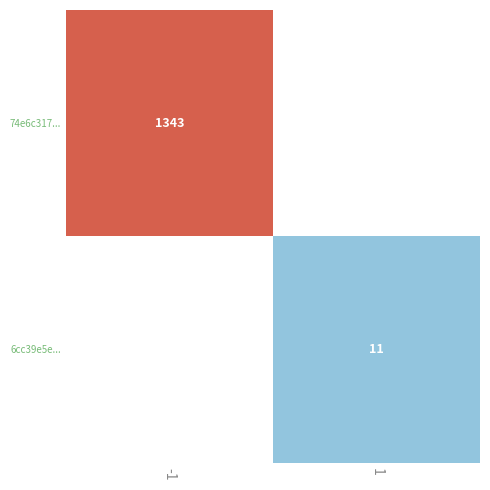

Is it true that 74e6c317... equals 1343 at -1?

True